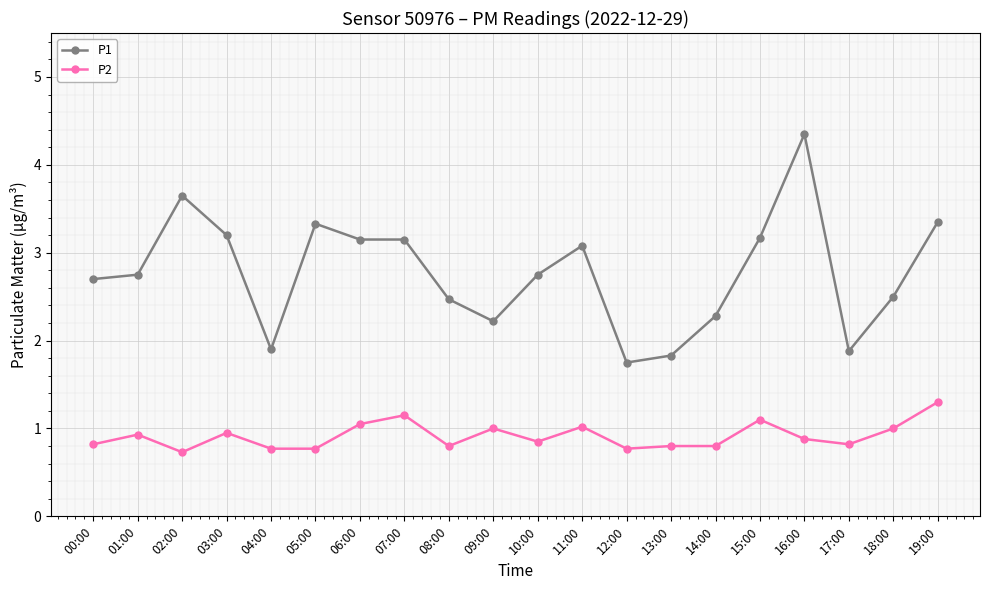

The value of P1 at 11:00 is 3.1. True or false?

True